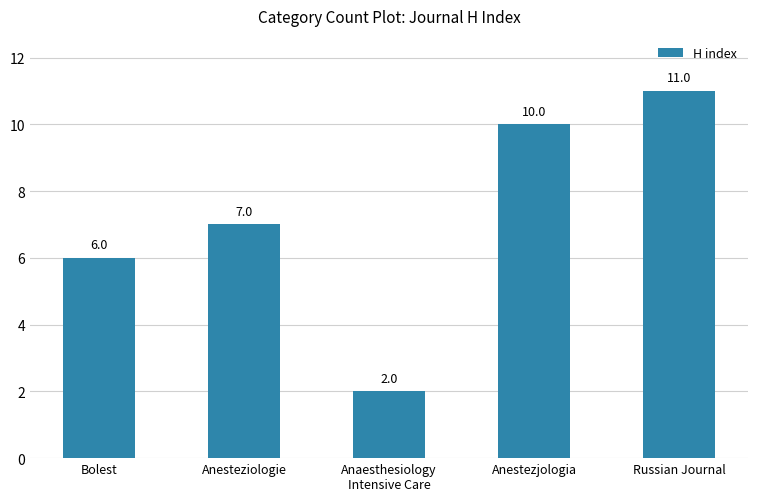

Reading right to left, what are all the values shown in this chart?

Russian Journal=11	Anestezjologia=10	Anaesthesiology
Intensive Care=2	Anesteziologie=7	Bolest=6